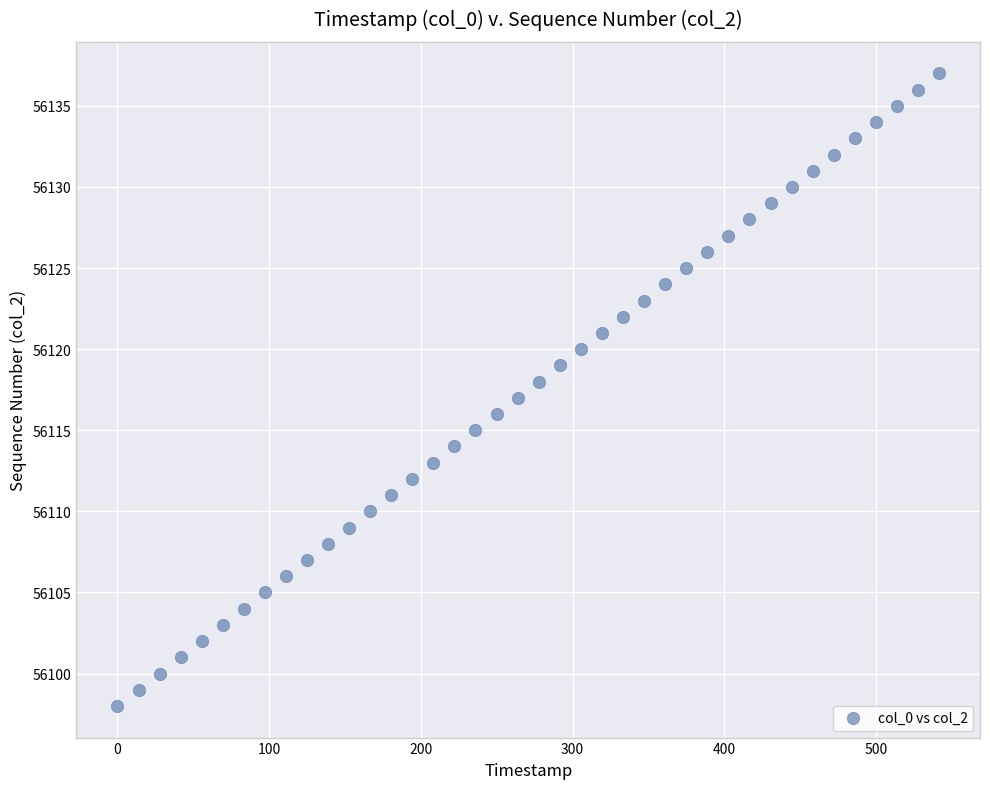

What is the range of Y values (max minus min)?

39